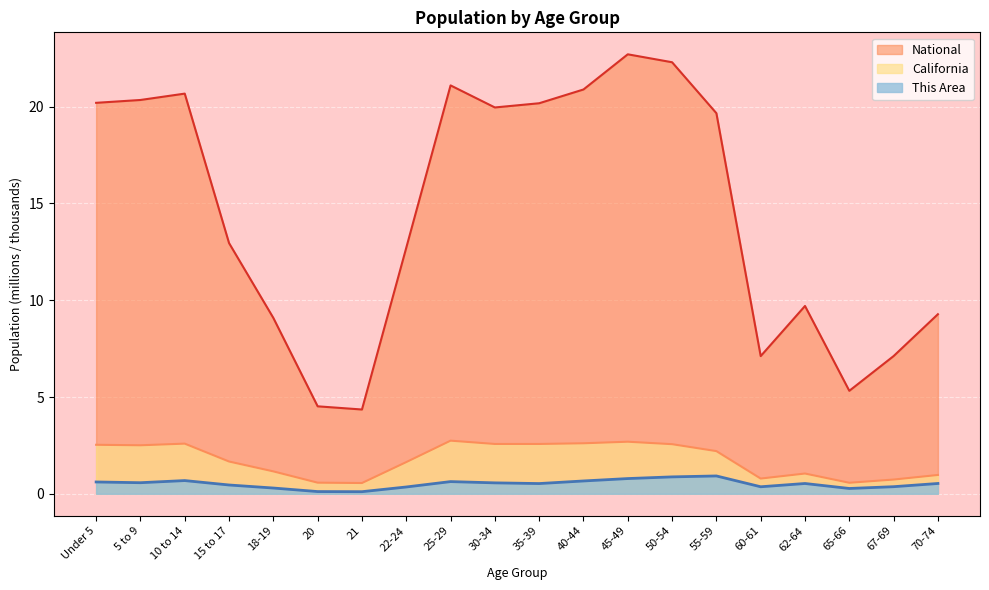

Reading left to right, list all the values displayed in this chart.

This Area: 0.6	0.6	0.7	0.5	0.3	0.1	0.1	0.4	0.6	0.6	0.5	0.7	0.8	0.9	0.9	0.4	0.5	0.3	0.4	0.5
California: 2.5	2.5	2.6	1.7	1.2	0.6	0.6	1.6	2.7	2.6	2.6	2.6	2.7	2.6	2.2	0.8	1.0	0.6	0.7	1.0
National: 20.2	20.3	20.7	13.0	9.1	4.5	4.4	12.7	21.1	20.0	20.2	20.9	22.7	22.3	19.7	7.1	9.7	5.3	7.1	9.3